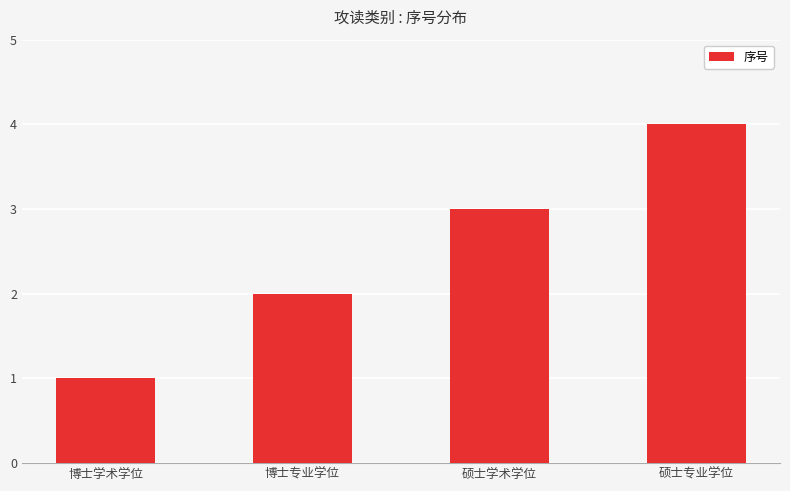

How many values are below 3?

2